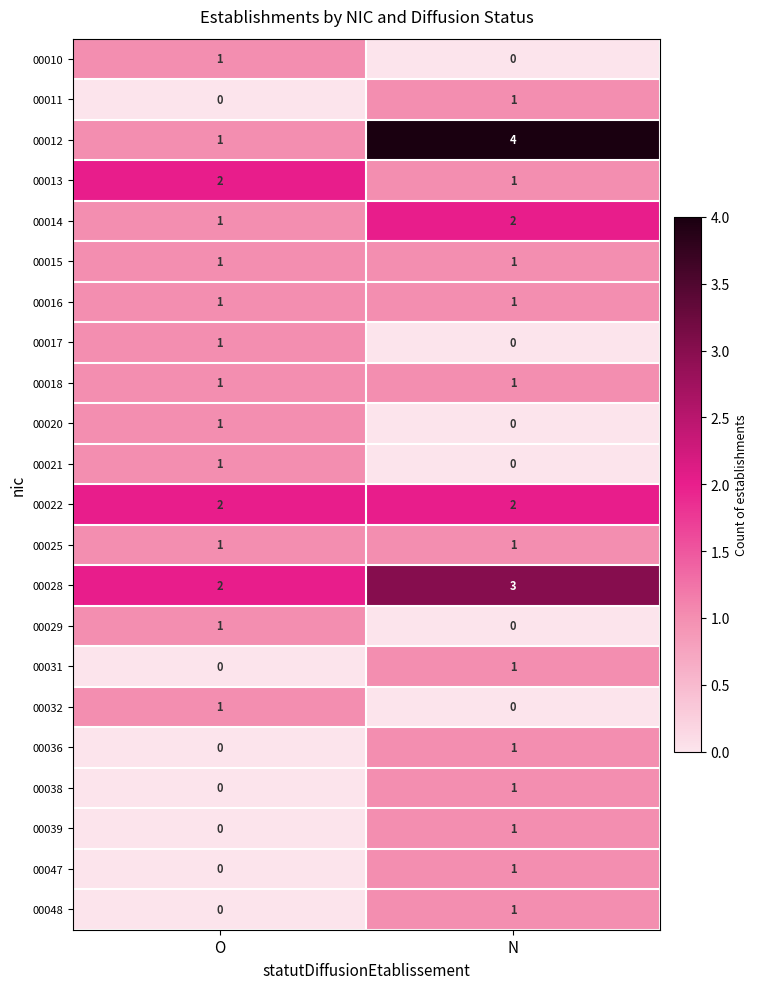

Count the number of data series in this chart.

22